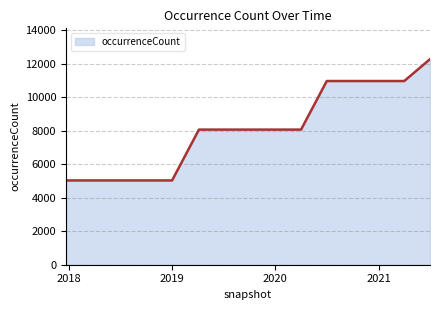

What is the average value?

8116